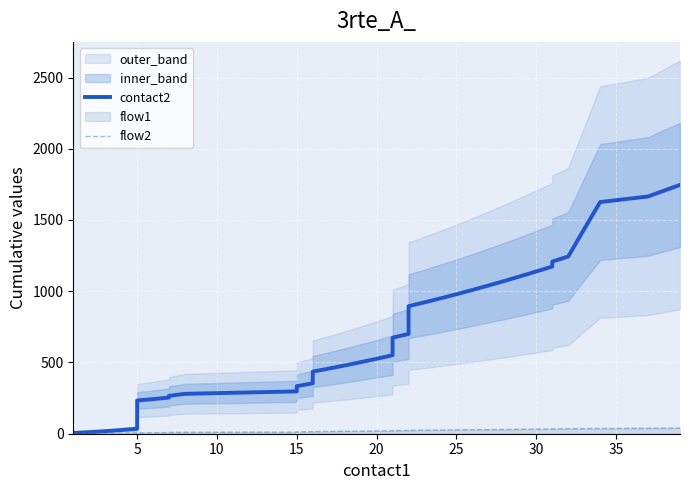

What is the spread (max minus min) of values at 15?

286